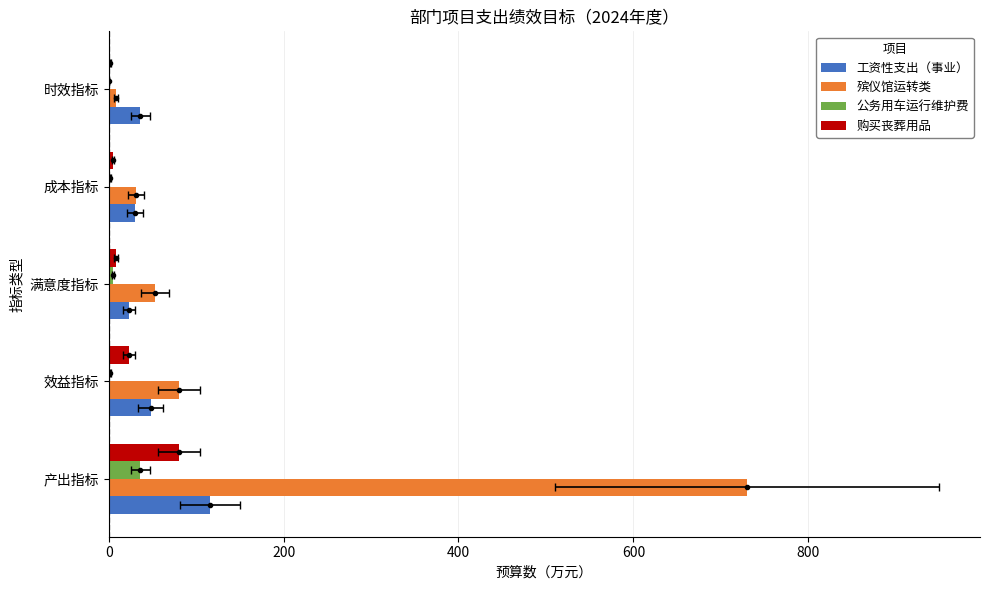

What is the difference between the maximum and minimum values in the 殡仪馆运转类 series?

721.6